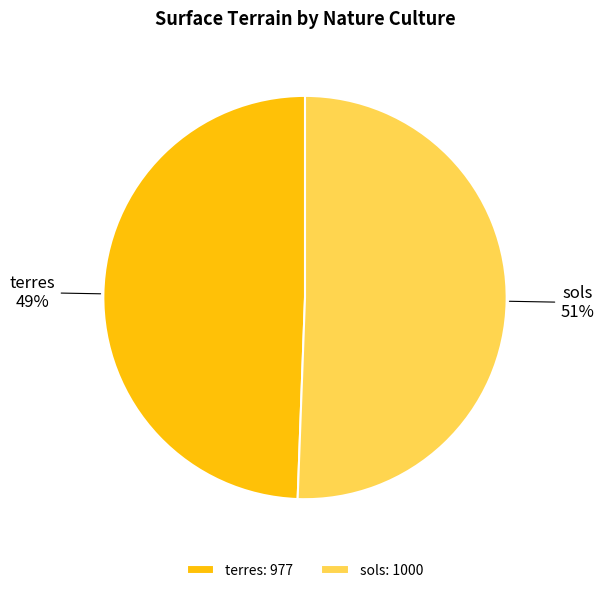

To the nearest percent, what is the average slice percentage?

50%